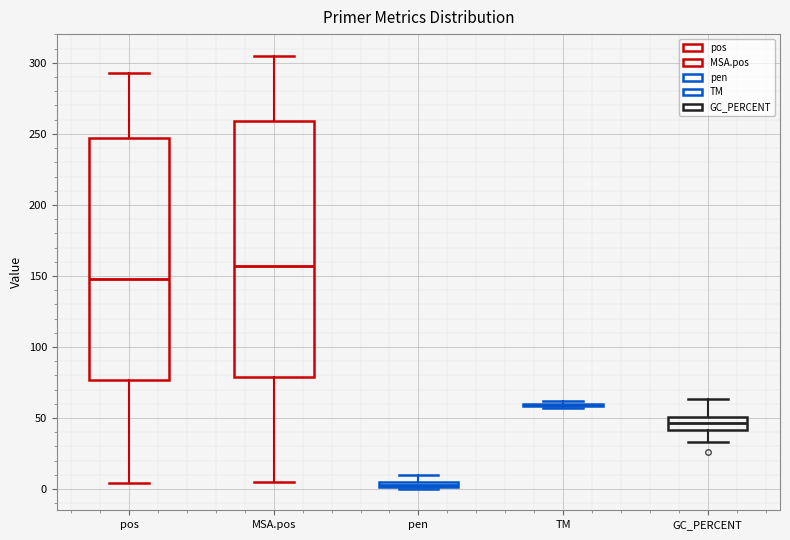

Where does the upper whisker of the box for pos end on the y-axis? The values are not printed on the chart, so give them approximately, as read against the axis.

295